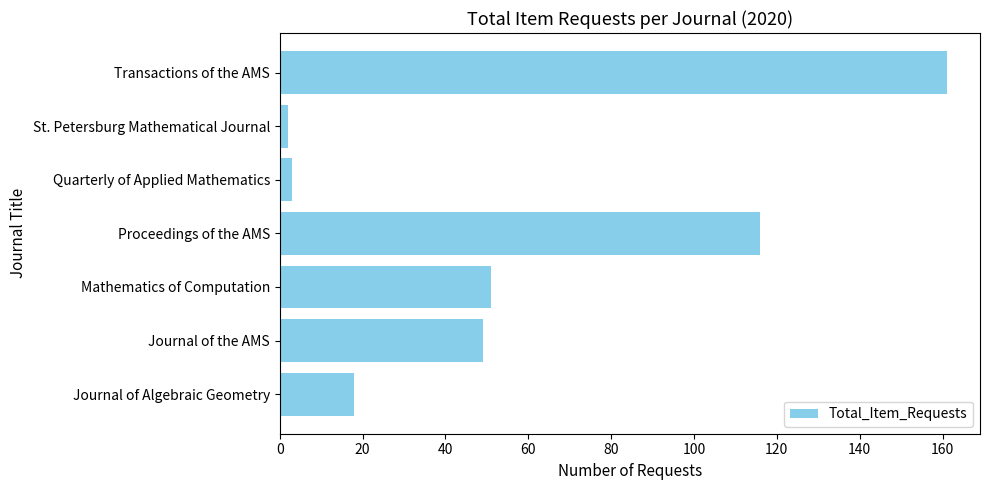

What is the difference between the maximum and minimum values?

159